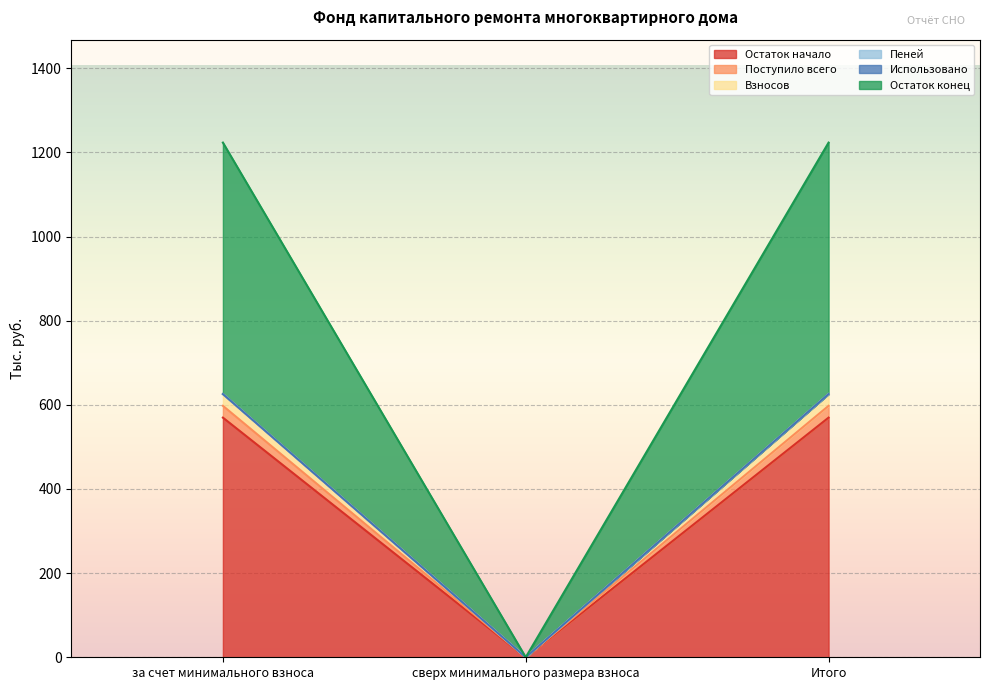

True or false: Взносов has a value of 1077.7 at за счет минимального взноса.

False